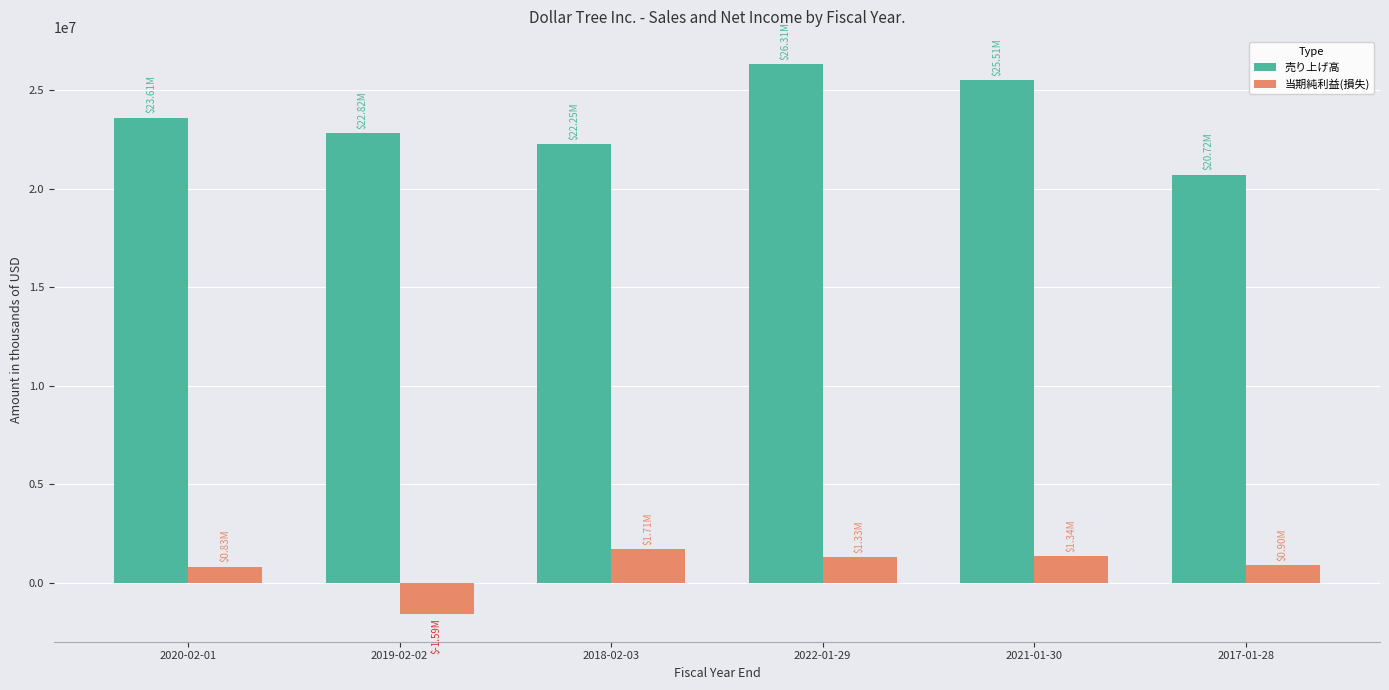

Count the number of data series in this chart.

2